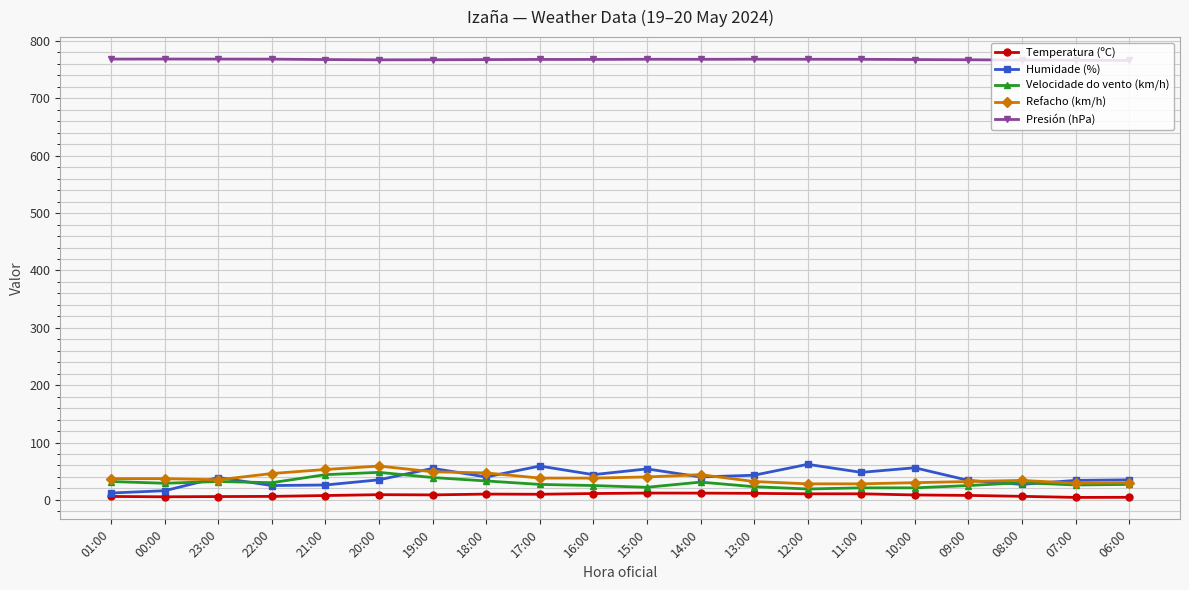

What is the maximum value for Presión (hPa)?

768.6